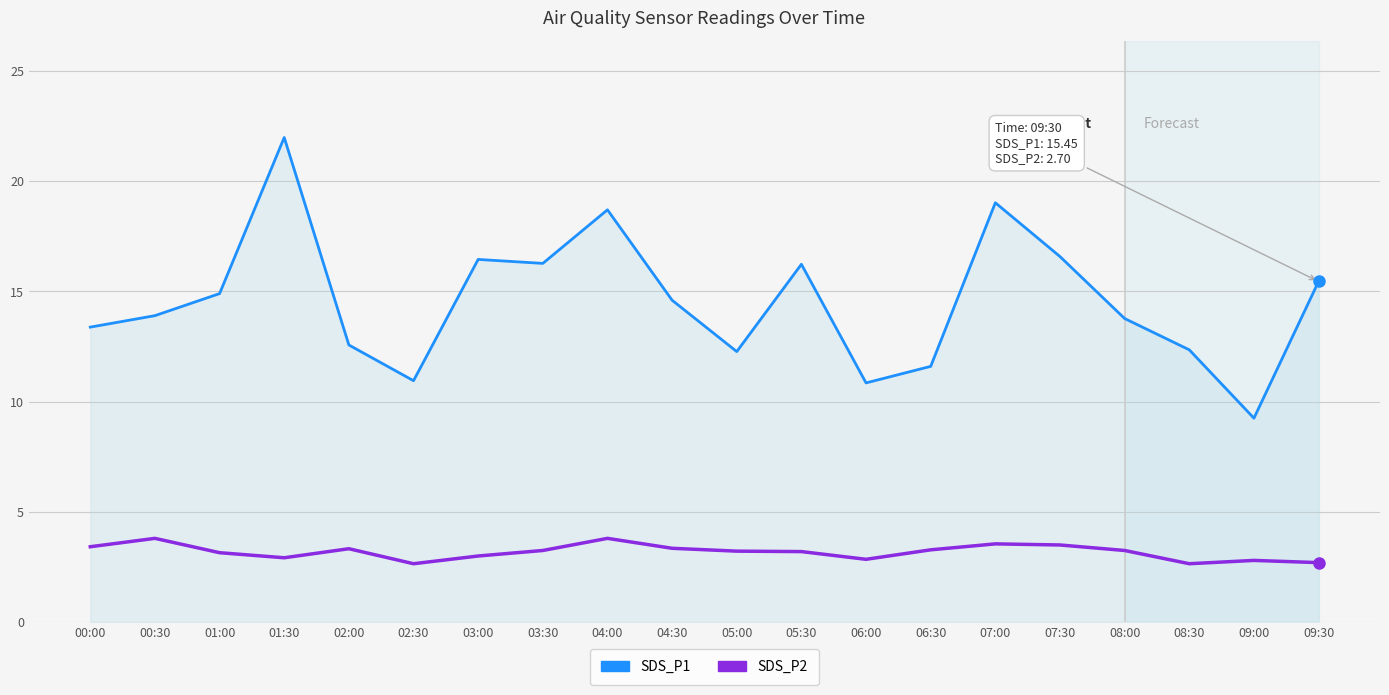

The SDS_P1 series shows 16.3 at 03:30. True or false?

True